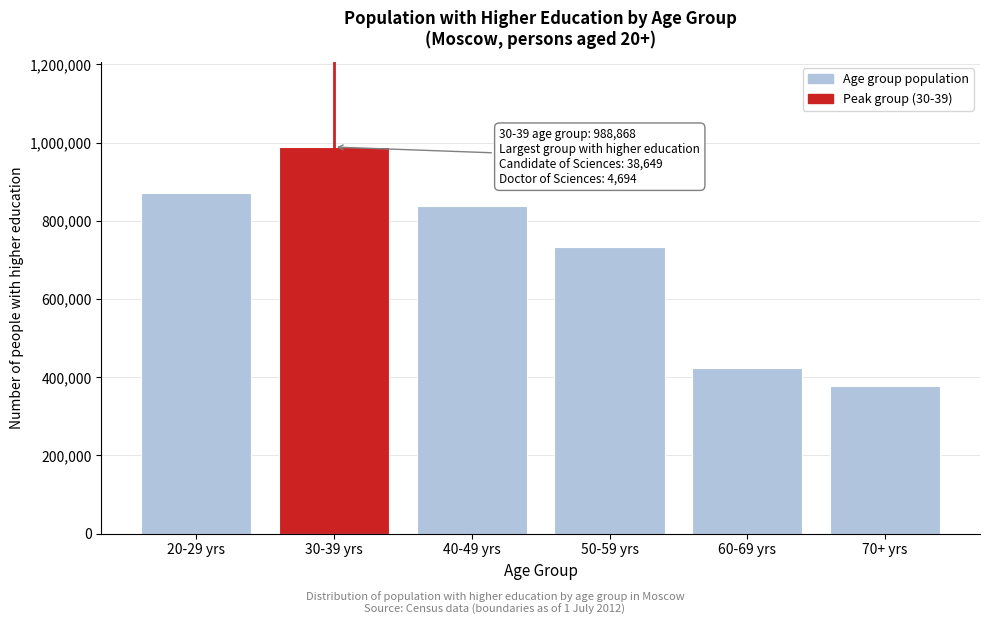

Reading right to left, list all the values displayed in this chart.

70+ yrs=377816	60-69 yrs=424460	50-59 yrs=733653	40-49 yrs=837934	30-39 yrs=988868	20-29 yrs=870464